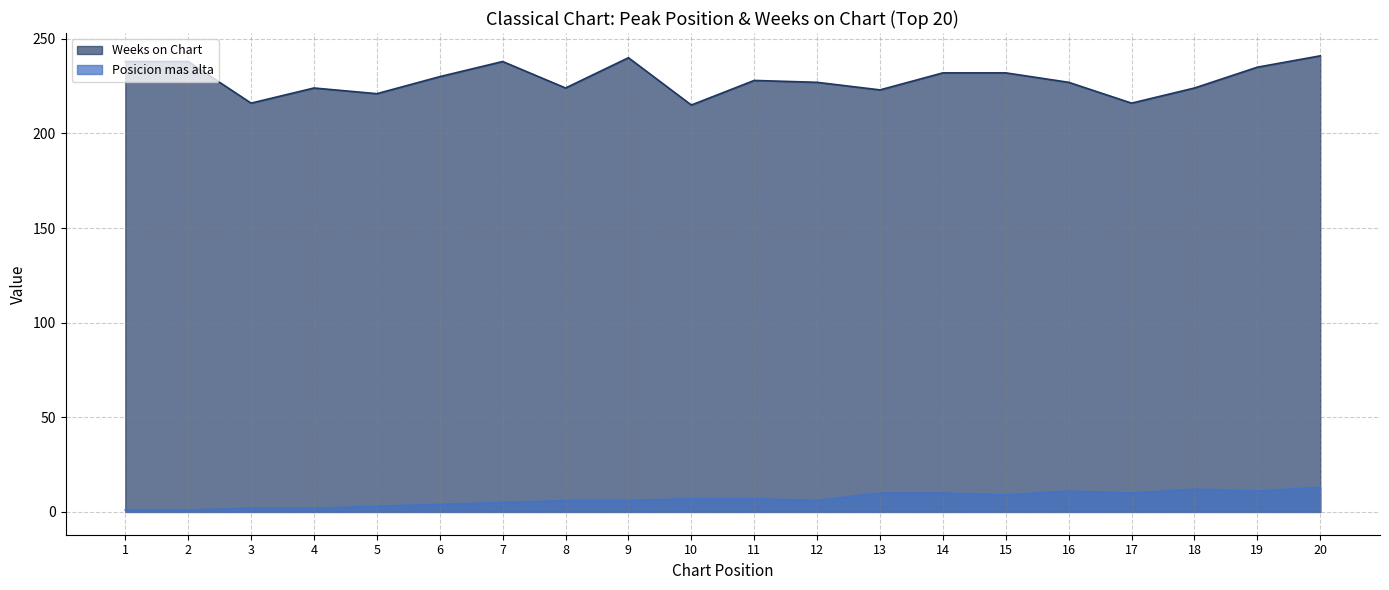

What is the value of the Posicion mas alta point at the 6th from the left?

4